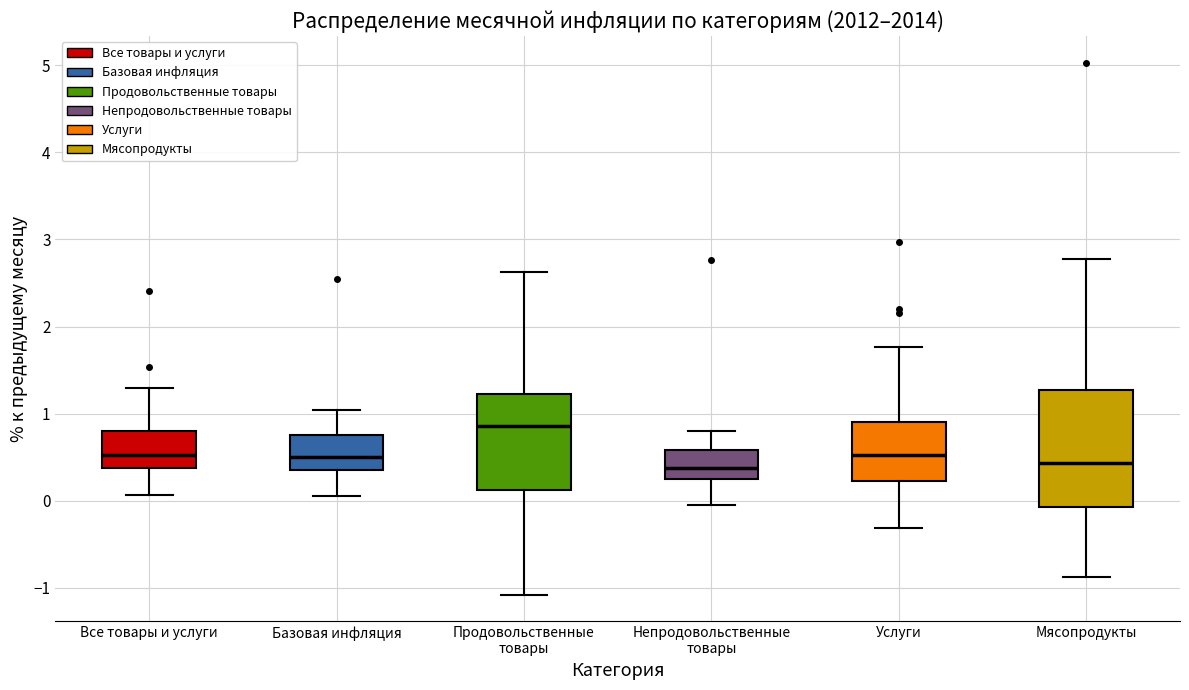

Reading left to right, transcribe this box plot: for each box, give where its median line is, the range the box spans, and where its two whiskers end, as read against the y-axis. The values are not printed on the chart, so give them approximately, as read against the axis.

Все товары и услуги: median 0.5, box 0.4 to 0.8, whiskers 0.1 to 1.3
Базовая инфляция: median 0.5, box 0.4 to 0.8, whiskers 0.1 to 1.0
Продовольственные товары: median 0.9, box 0.1 to 1.2, whiskers -1.1 to 2.6
Непродовольственные товары: median 0.4, box 0.2 to 0.6, whiskers 0.0 to 0.8
Услуги: median 0.5, box 0.2 to 0.9, whiskers -0.3 to 1.8
Мясопродукты: median 0.4, box -0.1 to 1.3, whiskers -0.9 to 2.8